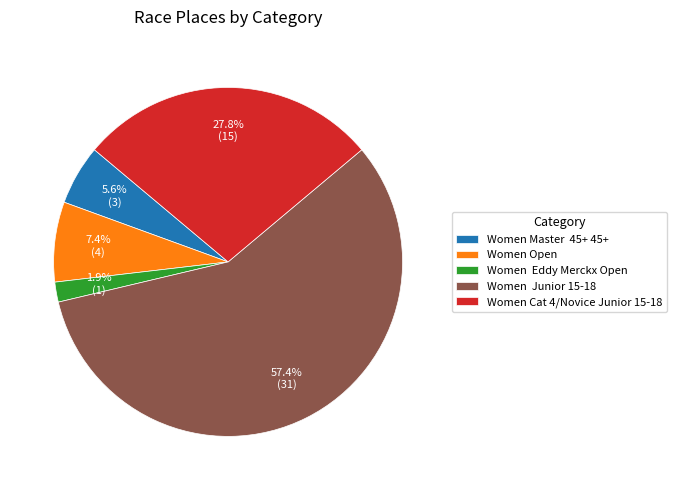

Count the number of slices in the pie.

5